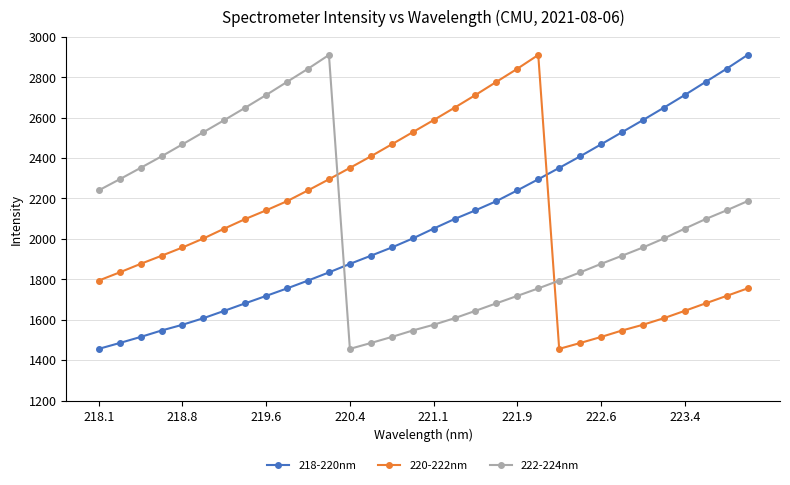

What is the value of the 220-222nm point at the 28th from the left?

1607.4